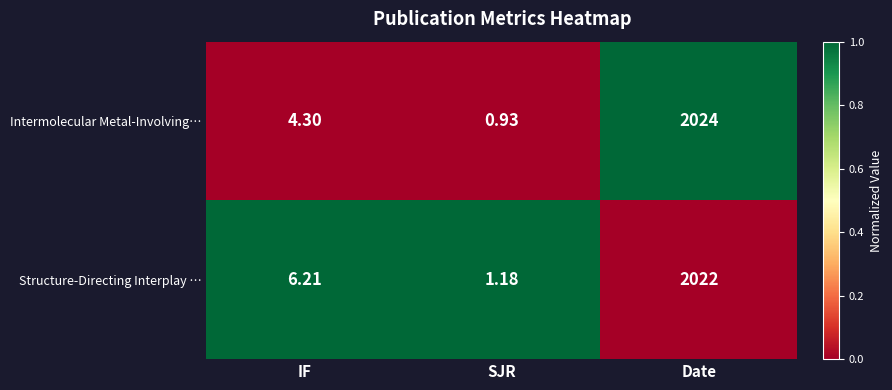

List the series in order of their overall mean, lowest first.

Intermolecular Metal-Involving…, Structure-Directing Interplay …